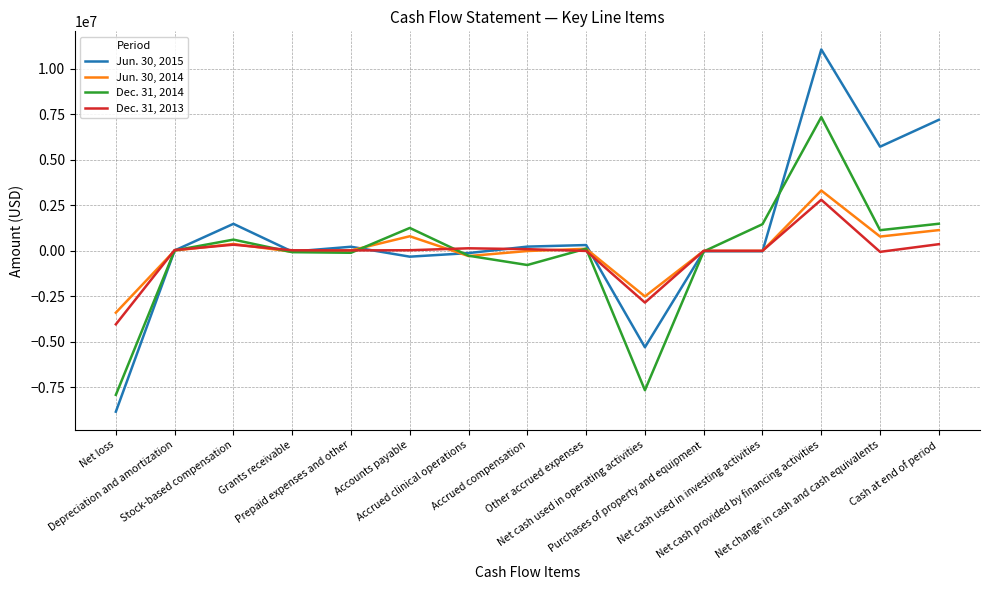

What is the maximum value shown in the chart?

11047148